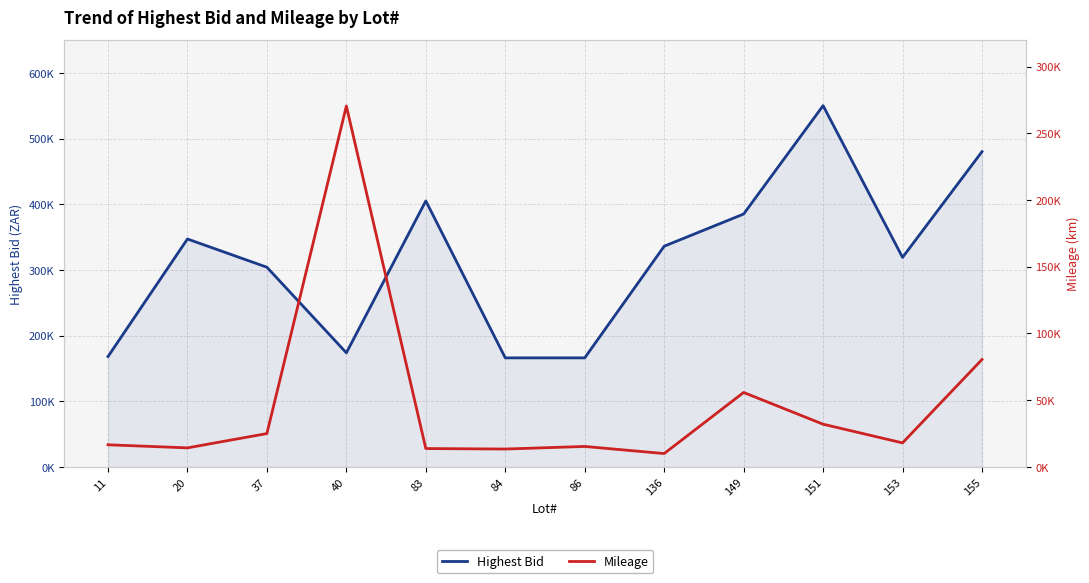

Rank the categories by Highest Bid value from lowest to highest.

84, 86, 11, 40, 37, 153, 136, 20, 149, 83, 155, 151